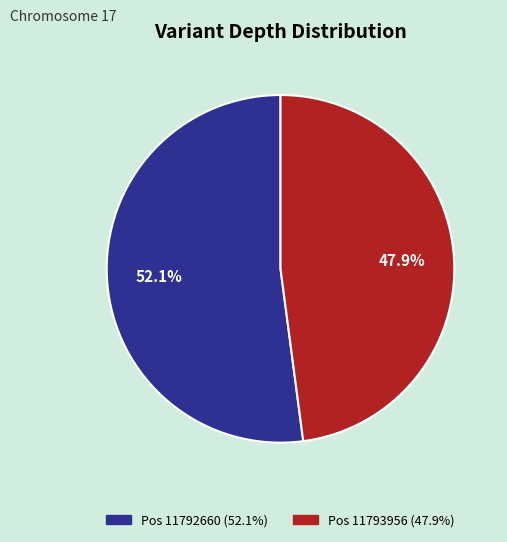

Is there any slice that represents more than half of the pie?

Yes